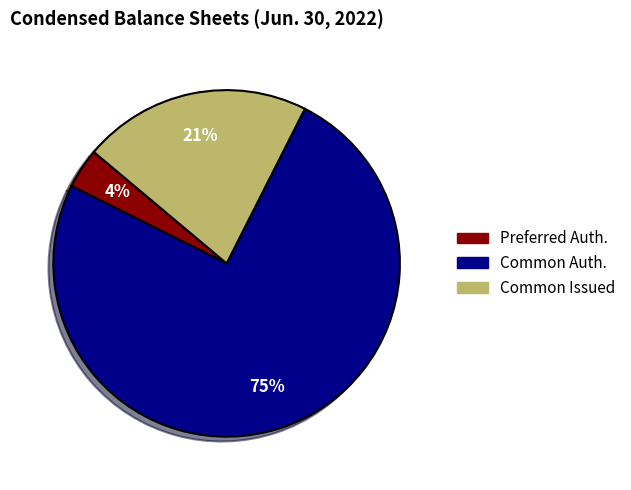

To the nearest percent, what is the difference between the Common Auth. and Common Issued slice percentages?

54%